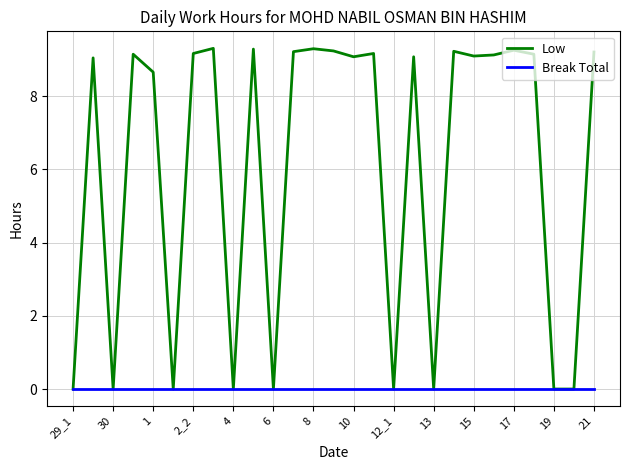

Which series has the largest total across all categories?

Low